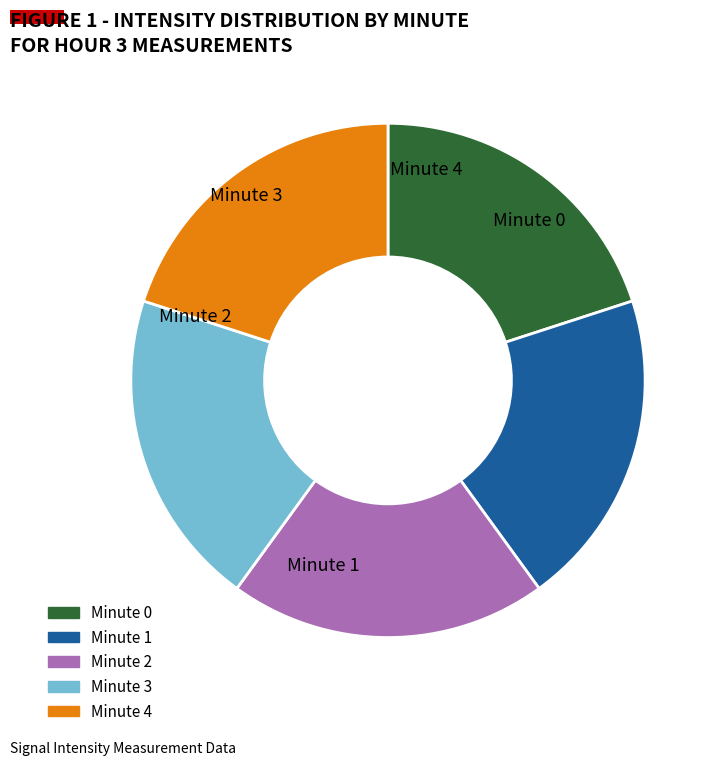

Is there any slice that represents more than half of the pie?

No